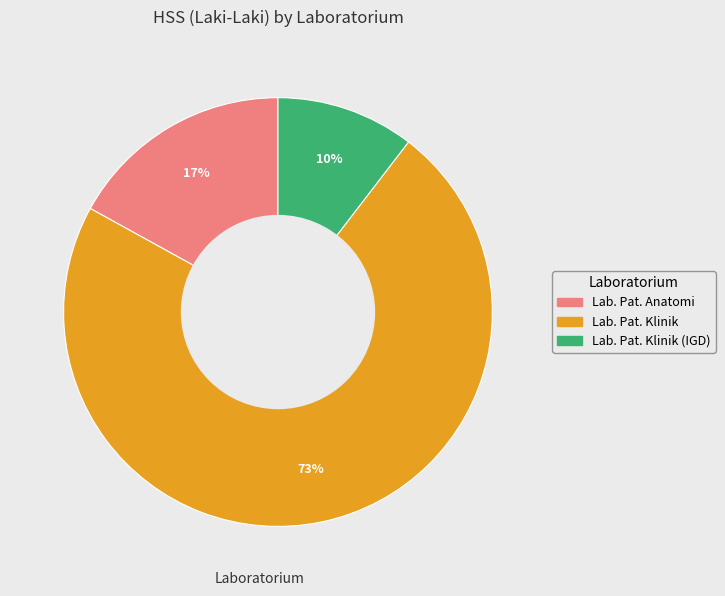

To the nearest percent, what is the average slice percentage?

33%